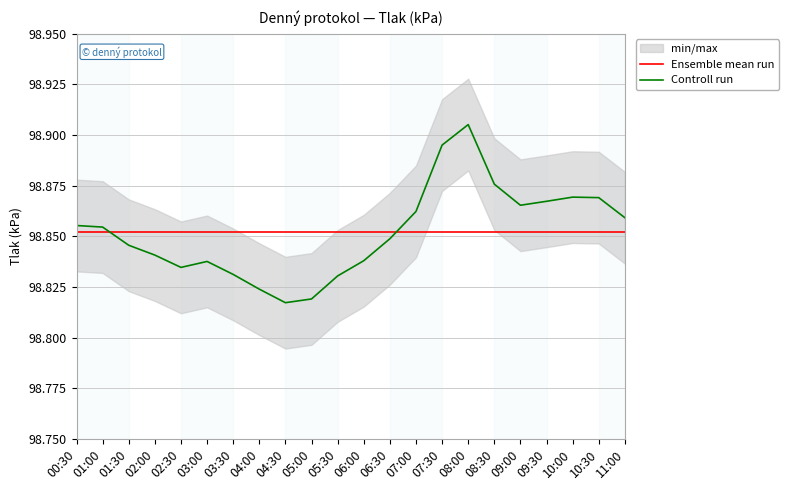

After their last crossing, which series has the higher values: Ensemble mean run or Controll run?

Controll run